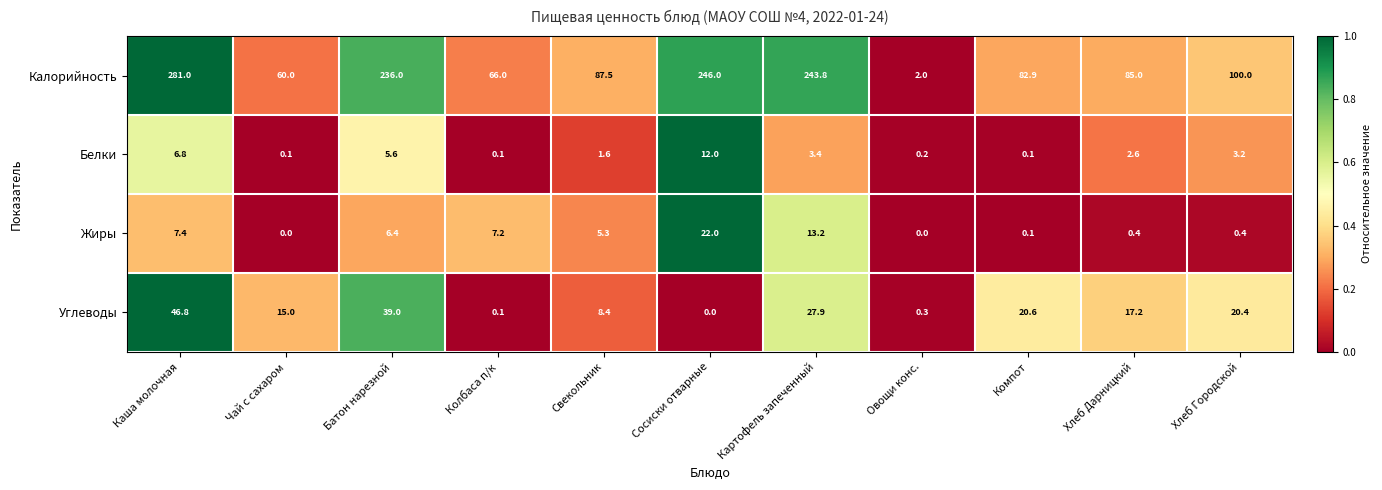

What is the maximum value shown in the chart?

281.0